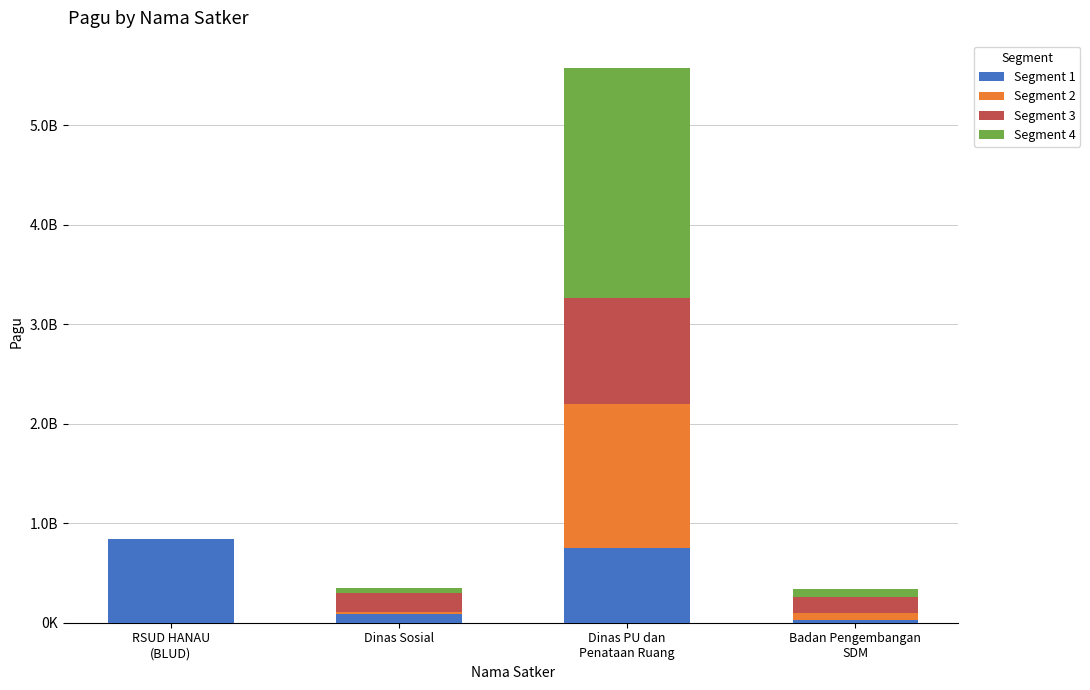

What are all the series names shown in the legend?

Segment 1, Segment 2, Segment 3, Segment 4